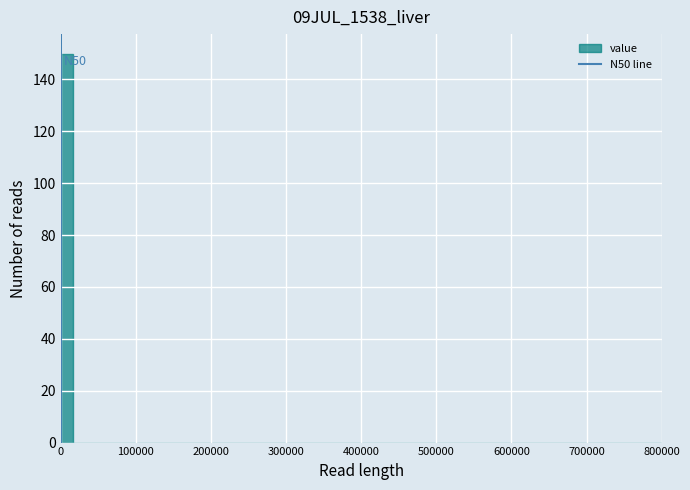

Read against the x-axis, roughly where is the centre of the tallest bar?

10000